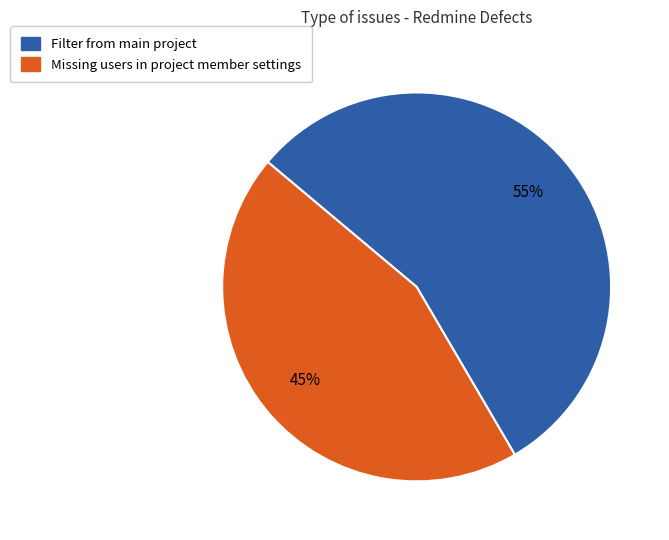

Which has a higher value, Missing users in project member settings or Filter from main project?

Filter from main project